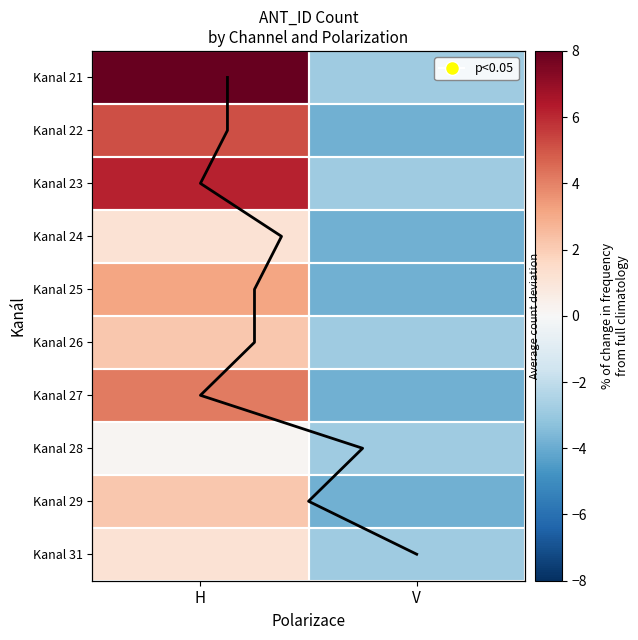

True or false: Kanal 22 has a value of 7.6 at H.

False